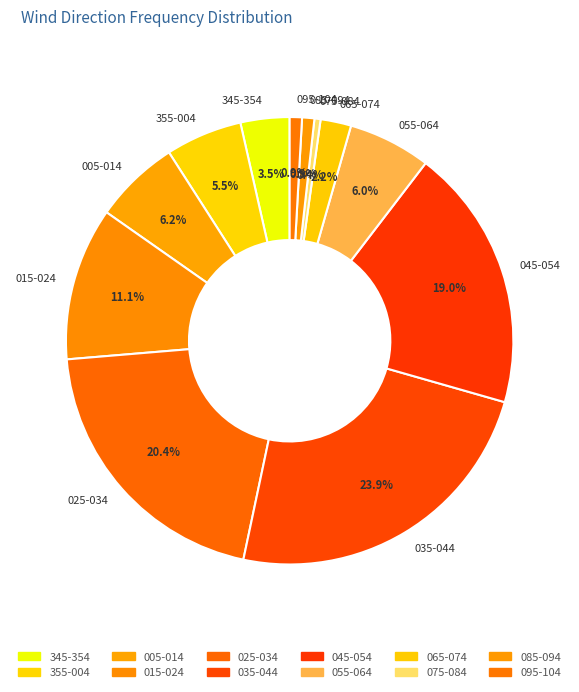

What percentage is NOT represented by 095-104?

99.1%